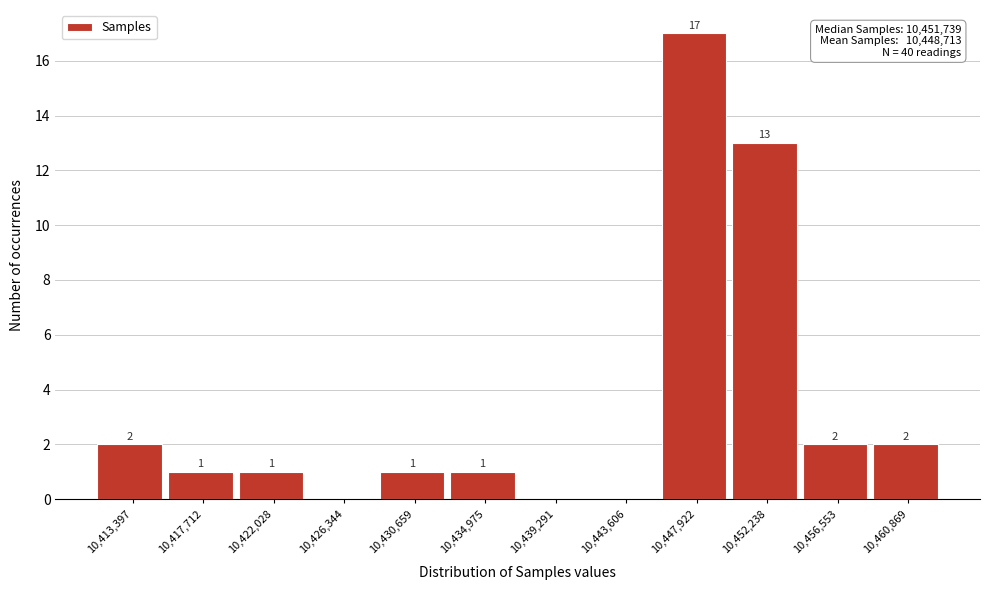

Reading left to right, transcribe all the data shown in this chart.

10,413,397=2	10,417,712=1	10,422,028=1	10,426,344=0	10,430,659=1	10,434,975=1	10,439,291=0	10,443,606=0	10,447,922=17	10,452,238=13	10,456,553=2	10,460,869=2